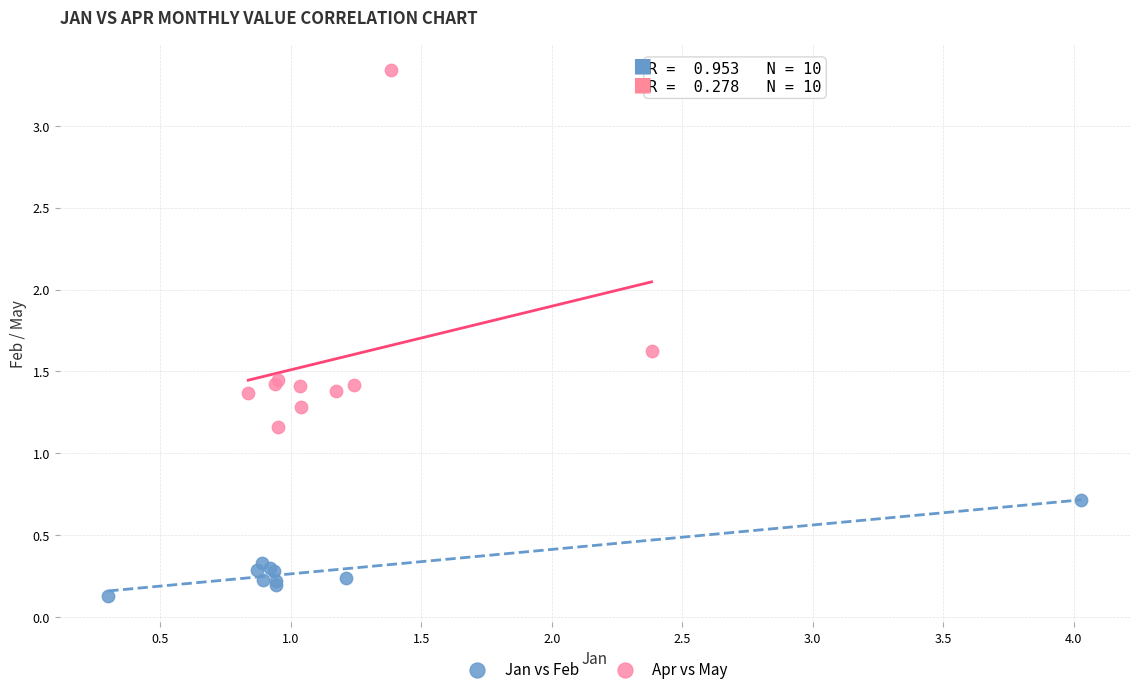

Which series has the largest Y range (max minus min)?

Apr vs May